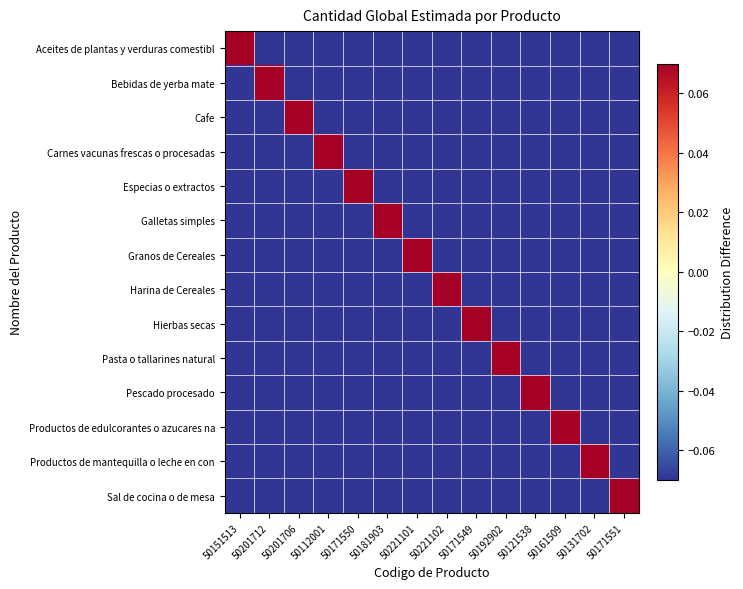

What is the spread (max minus min) of values at 50112001?

1.0